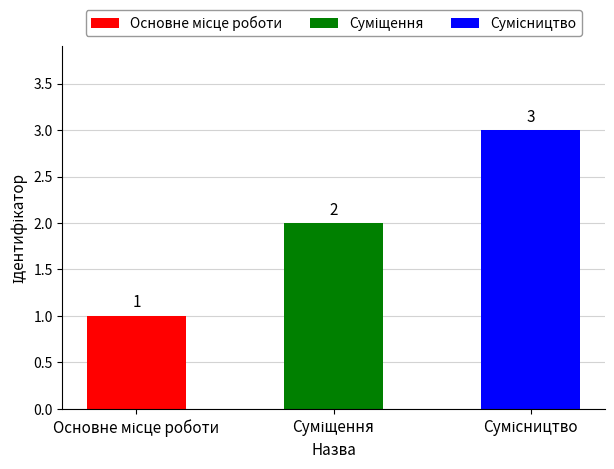

How many series are shown in this chart?

1